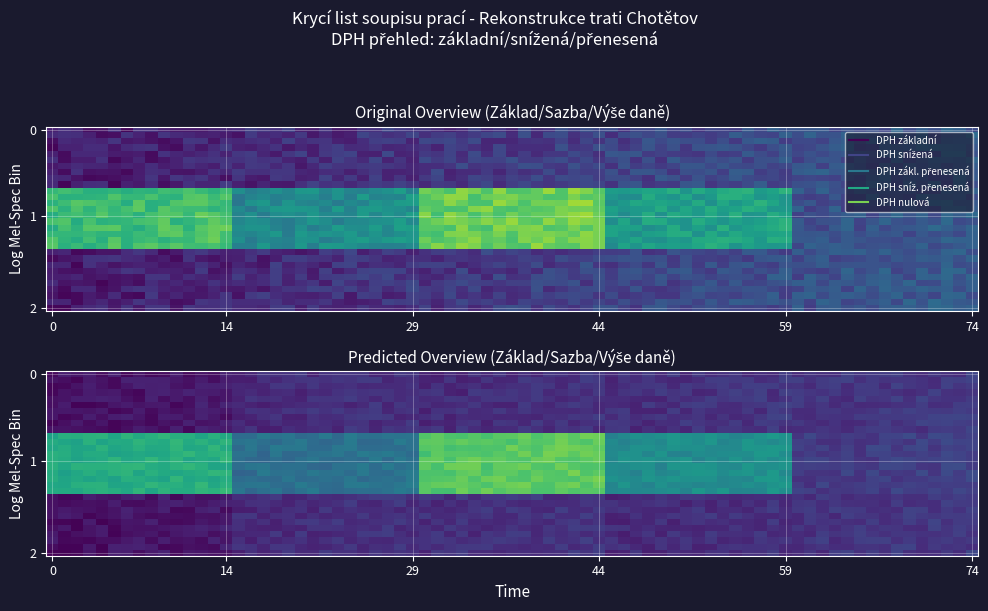

Which series has the largest total across all categories?

DPH základní